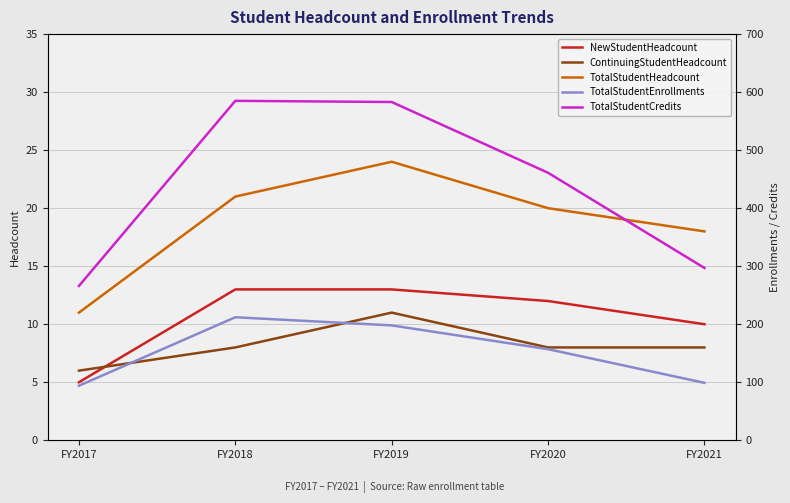

True or false: NewStudentHeadcount and TotalStudentHeadcount cross at least once.

False